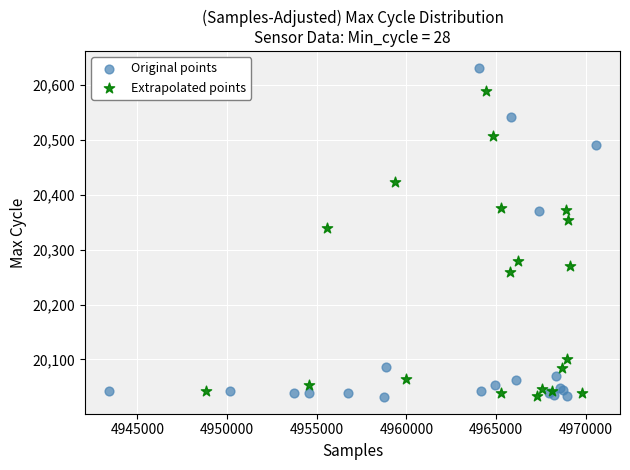

Which series contains the highest Y value?

Original points